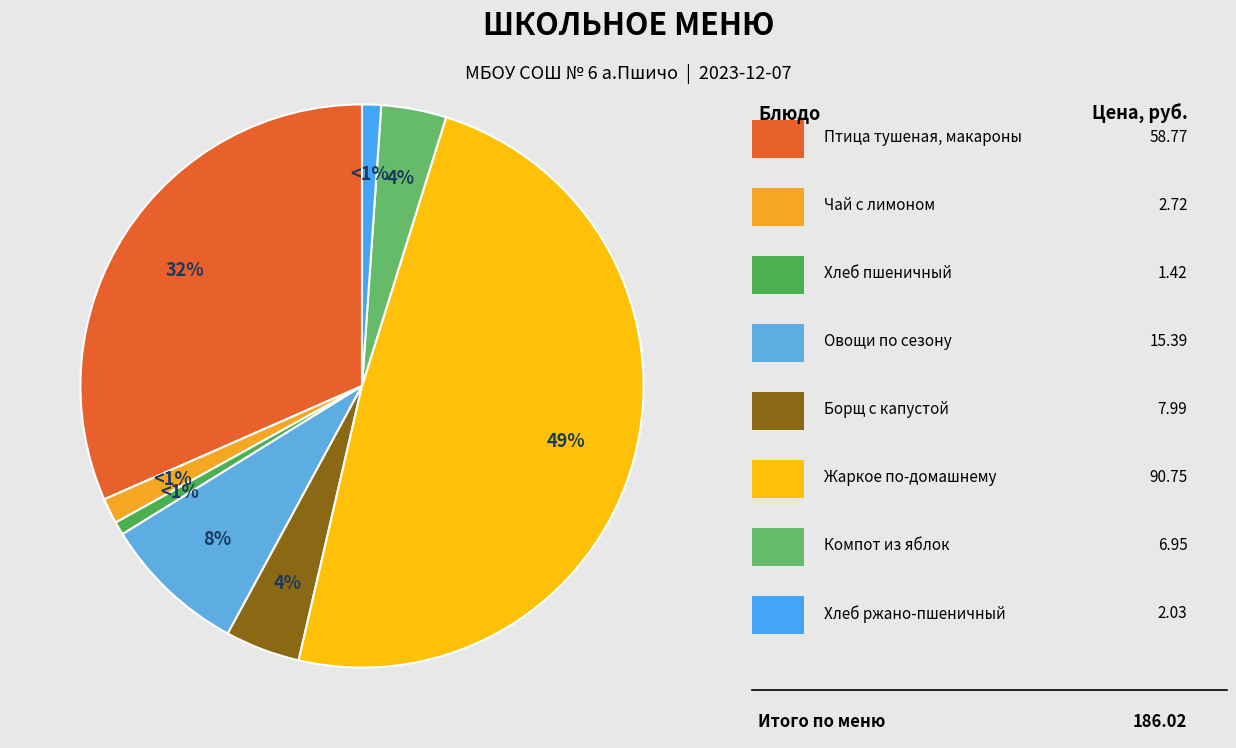

What is the largest slice in the pie chart?

ЖАРКОЕ ПО ДОМАШНЕМУ